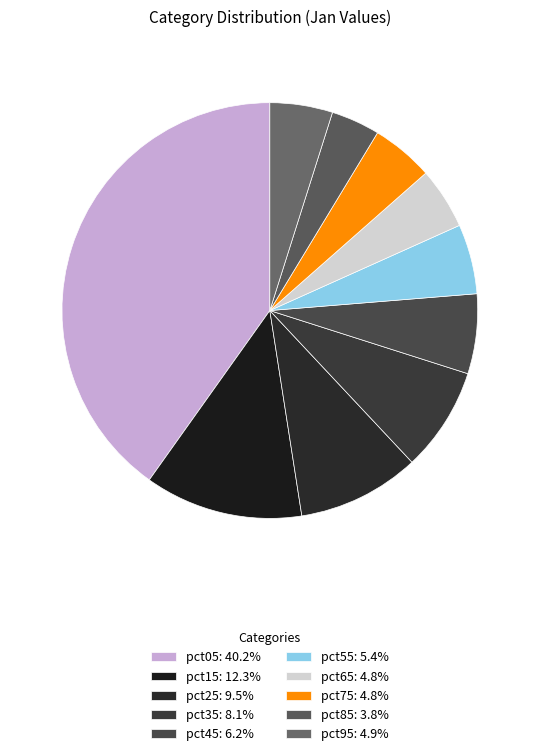

What is the smallest slice in the pie chart?

pct85